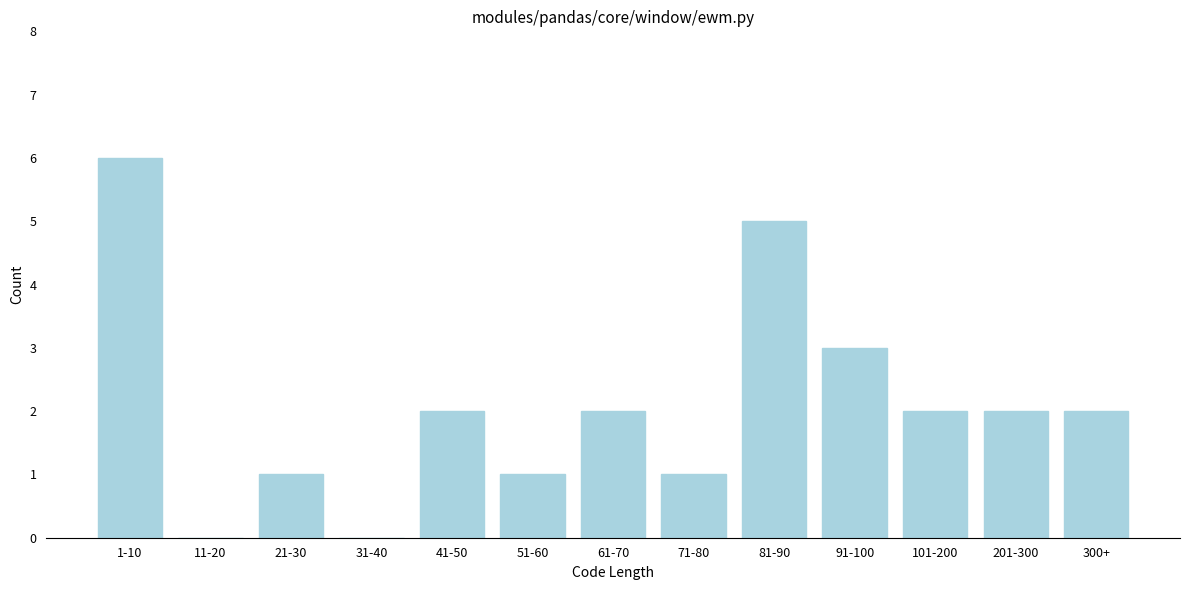

Reading left to right, extract all data points from this chart.

1-10=6	11-20=0	21-30=1	31-40=0	41-50=2	51-60=1	61-70=2	71-80=1	81-90=5	91-100=3	101-200=2	201-300=2	300+=2